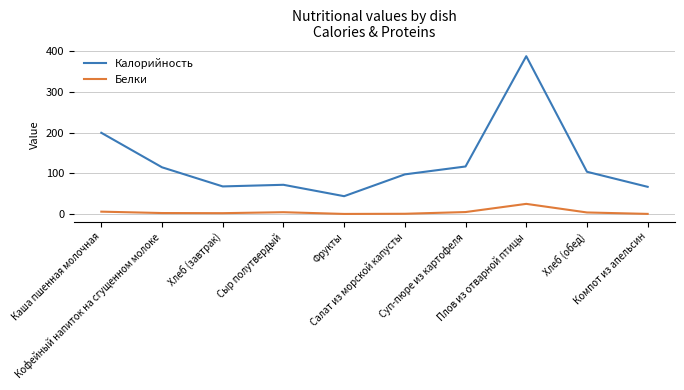

True or false: Калорийность and Белки intersect in this chart.

False